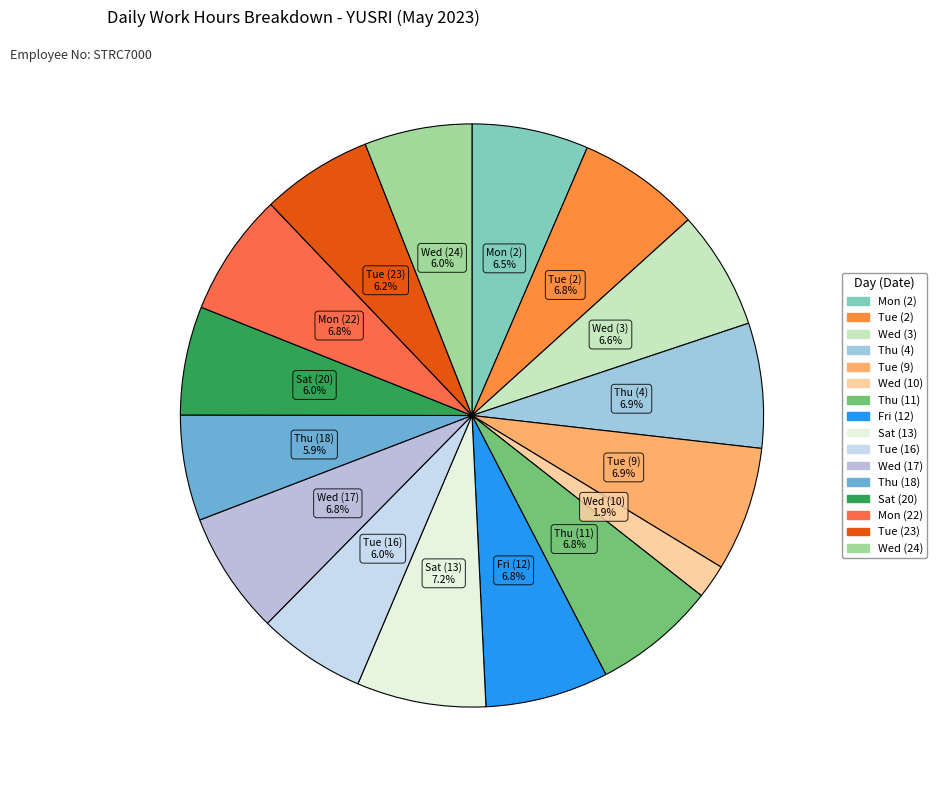

To the nearest percent, what is the difference between the largest and smallest slice percentages?

5%